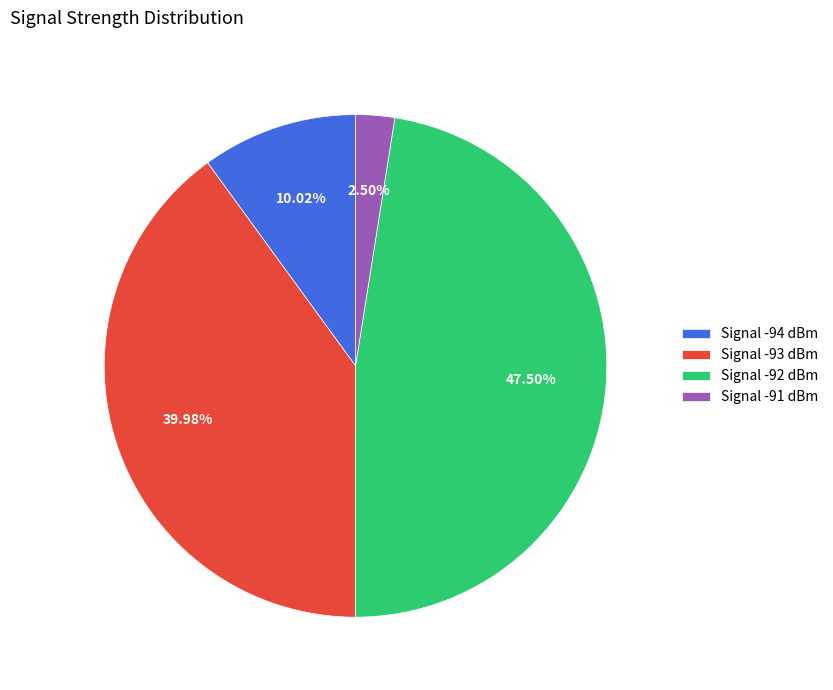

What is the smallest slice in the pie chart?

Signal -91 dBm